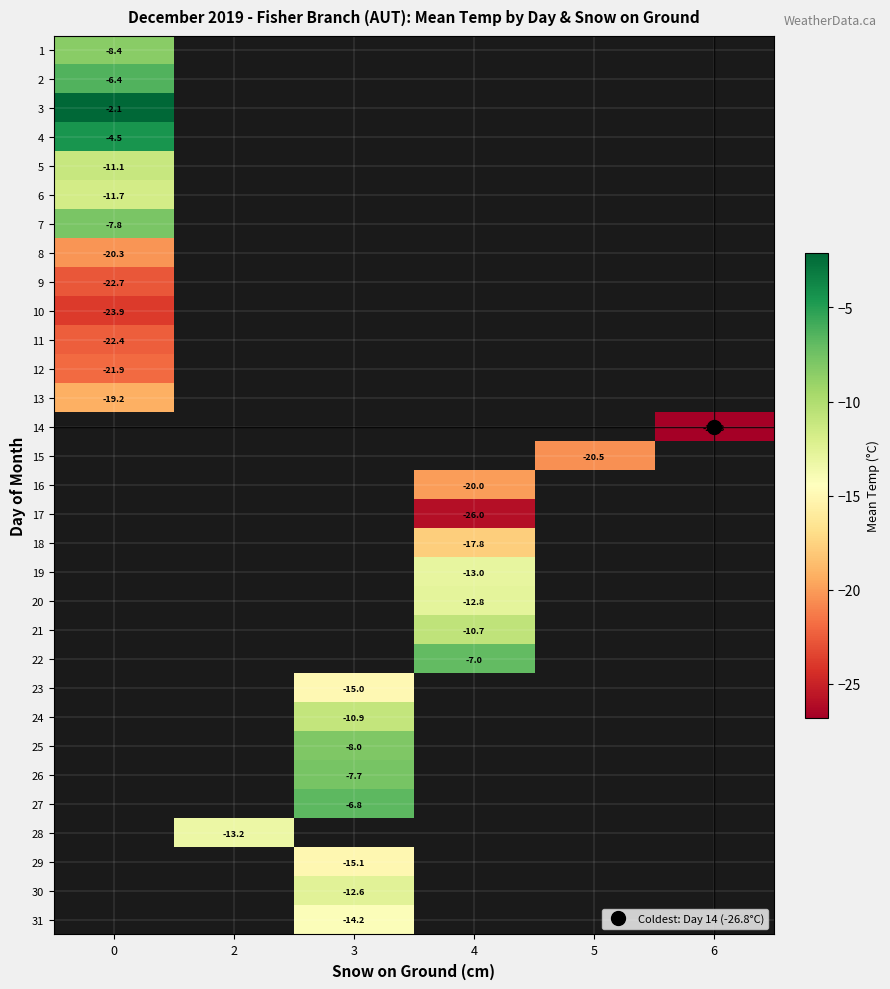

Rank the categories by row_11 value from lowest to highest.

0, 2, 3, 4, 5, 6